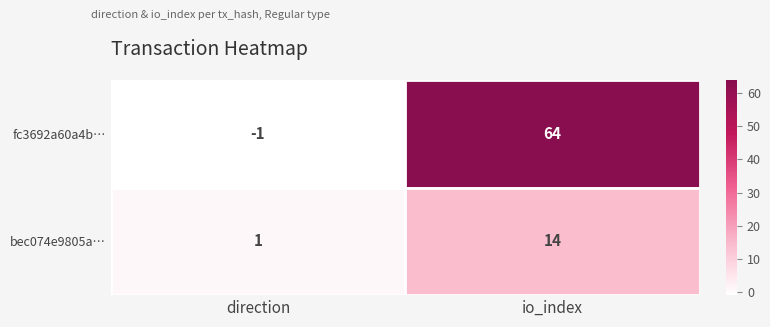

Which series has the largest total across all categories?

fc3692a60a4b…